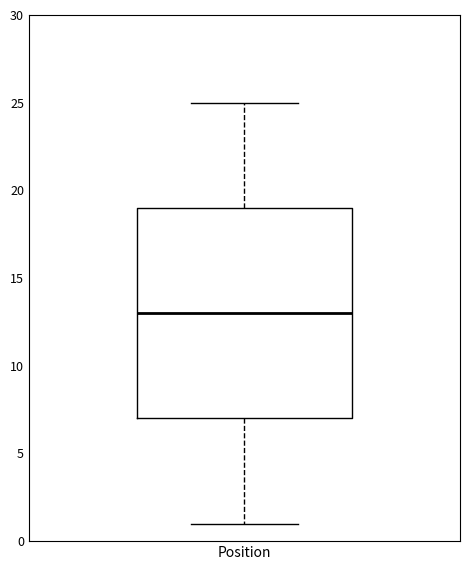

Transcribe this box plot: give where the median line is, the range the box spans, and where the two whiskers end, as read against the y-axis. The values are not printed on the chart, so give them approximately, as read against the axis.

median 13, box 7 to 19, whiskers 1 to 25